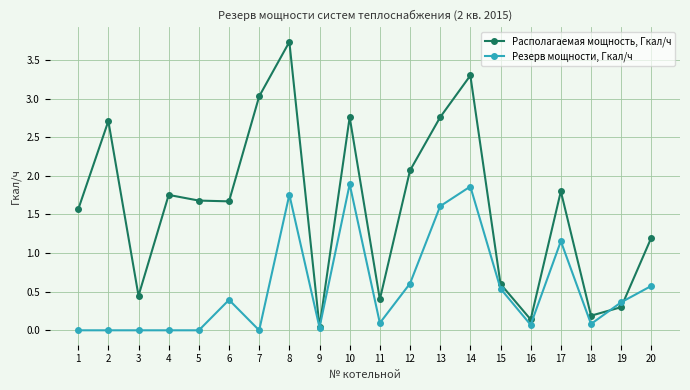

At which category is the sum across all series the highest?

8